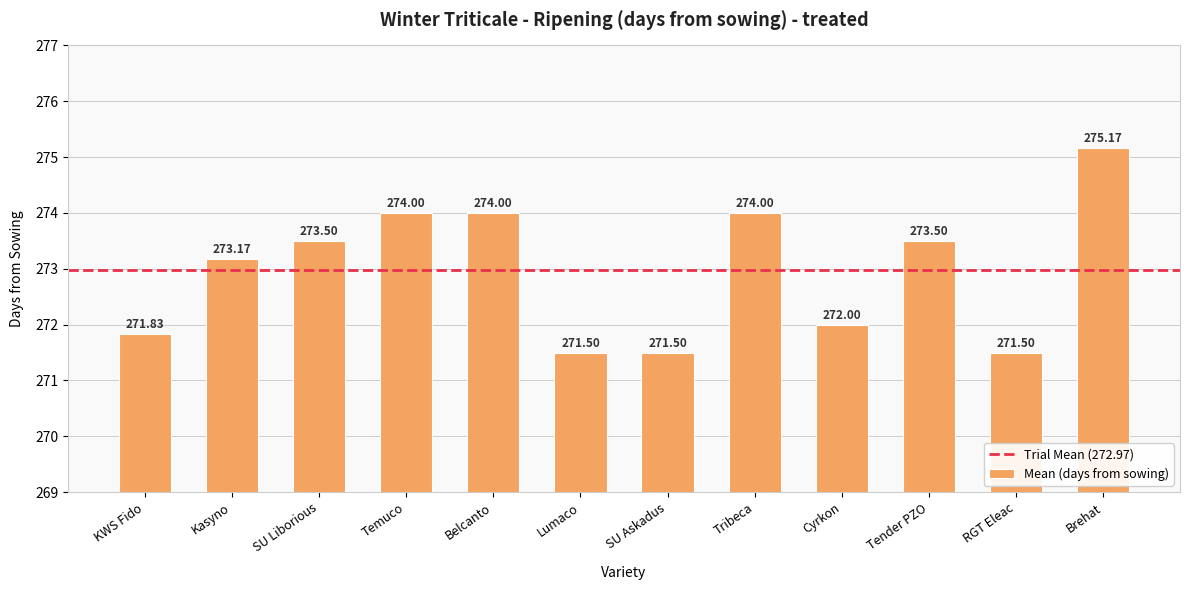

Approximately how many times larger is the value at Belcanto compared to Kasyno?

1.0